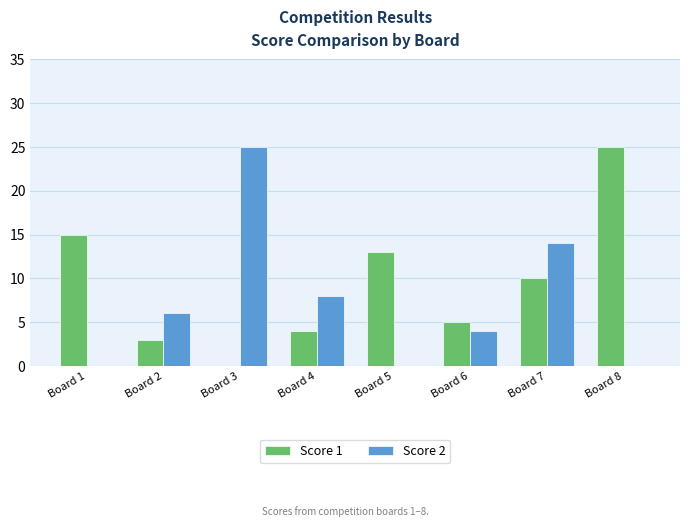

What are all the series names shown in the legend?

Score 1, Score 2